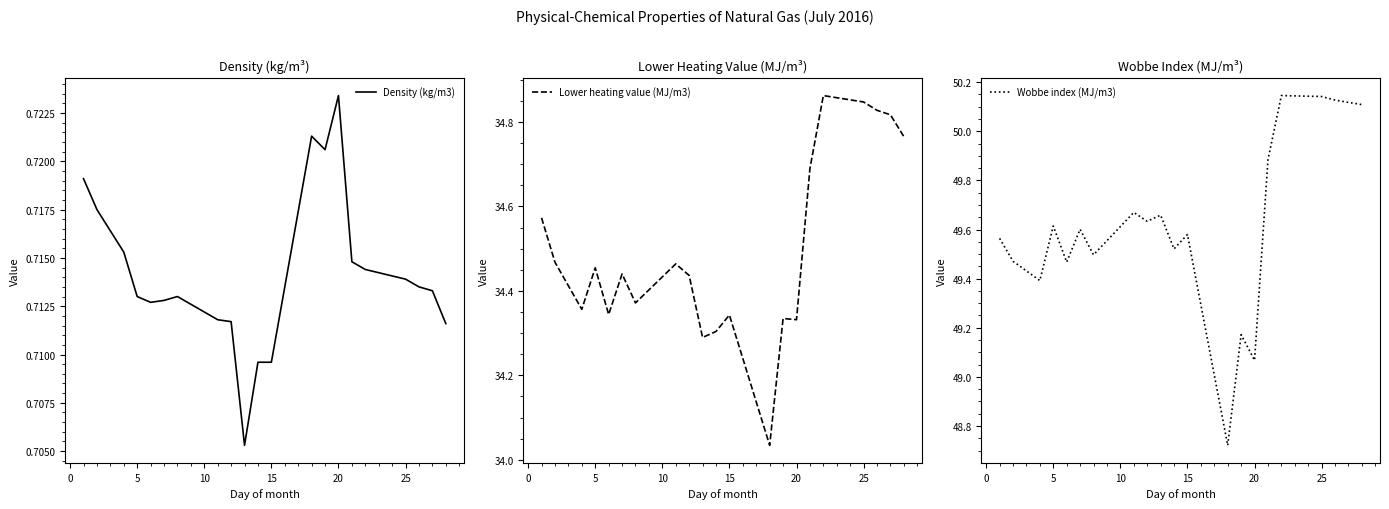

True or false: Lower heating value (MJ/m3) and Wobbe index (MJ/m3) cross at least once.

False